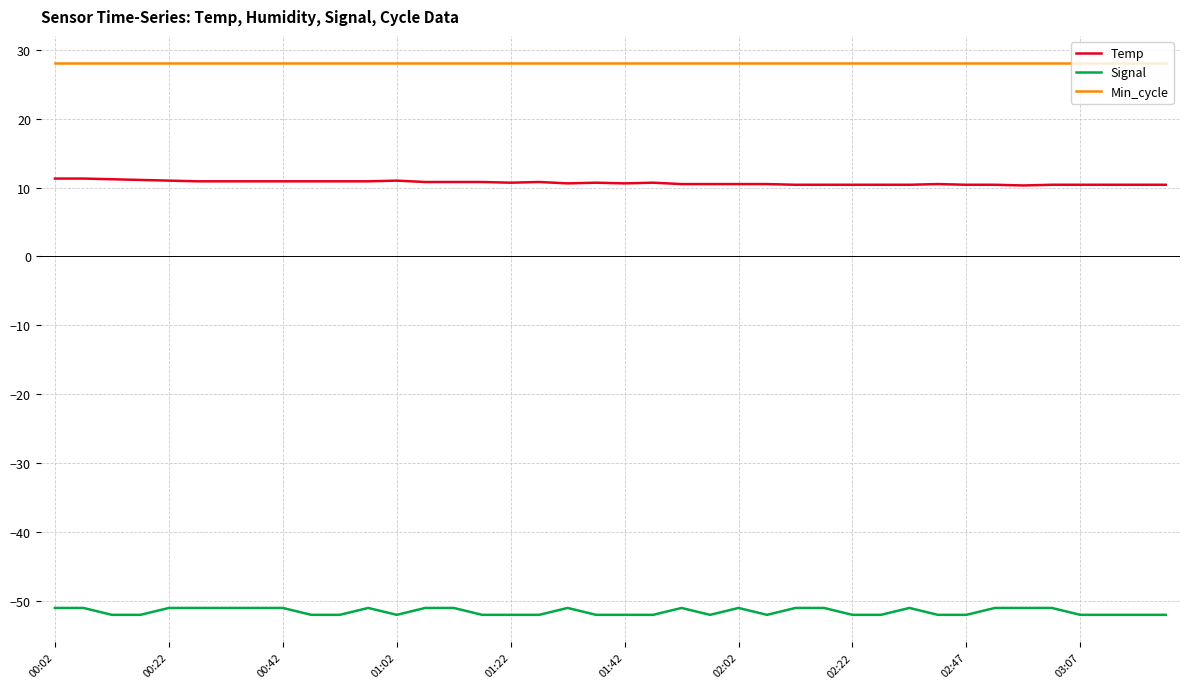

What is the greatest value displayed?

28.0